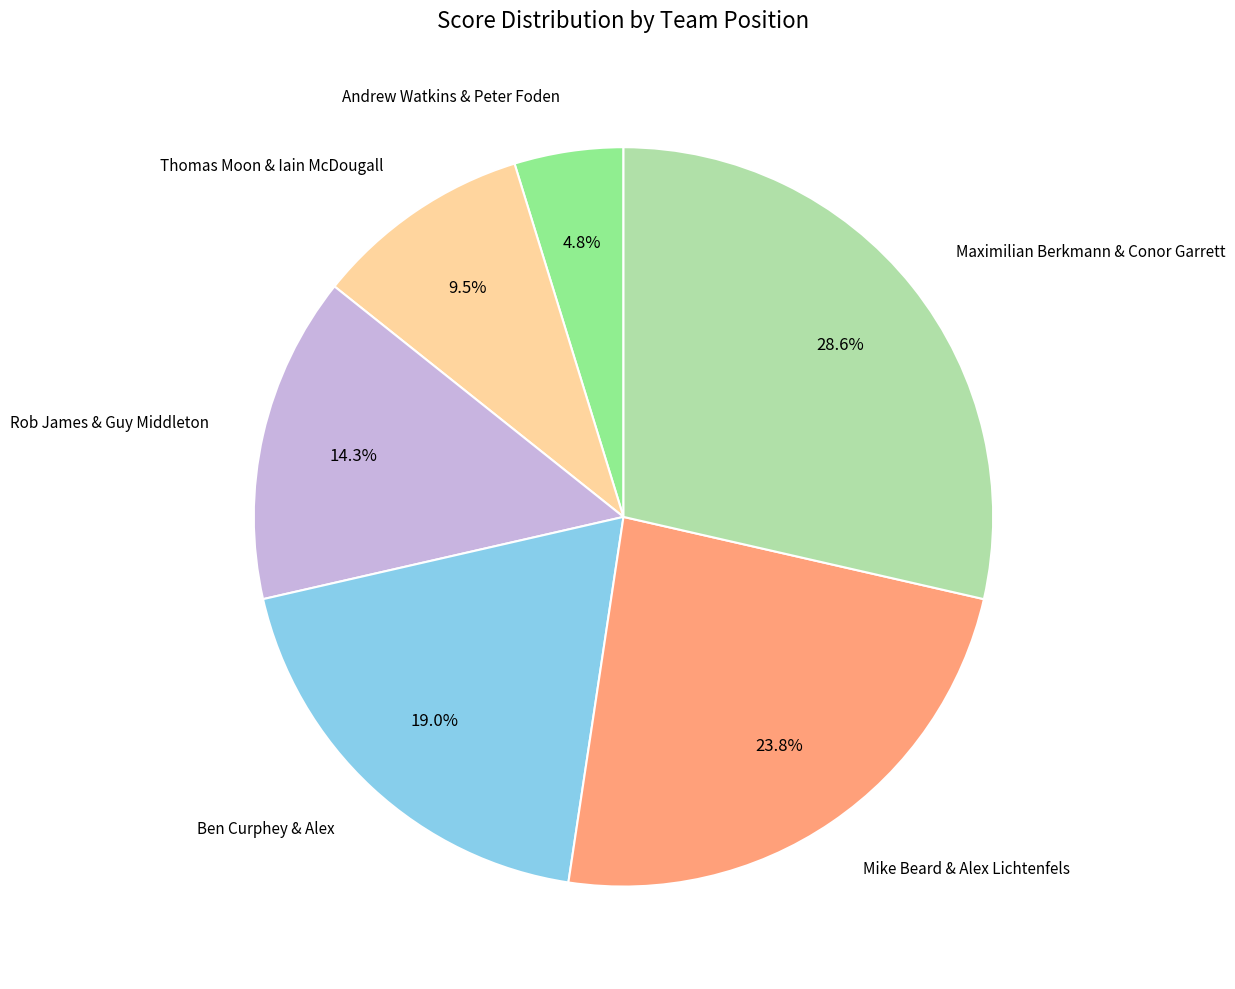

To the nearest percent, what is the average slice percentage?

17%